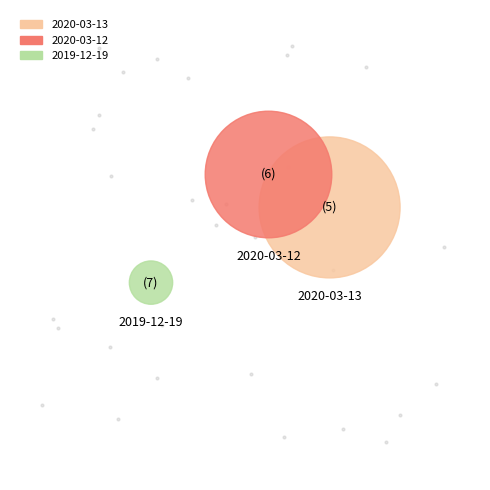

To the nearest percent, what is the average slice percentage?

33%